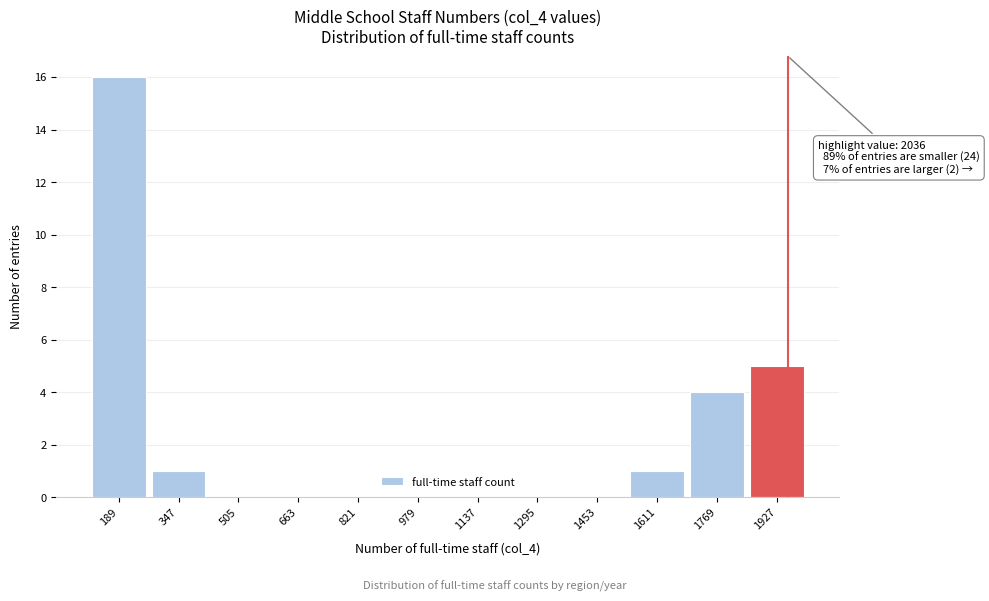

Reading left to right, extract all data points from this chart.

189=16	347=1	505=0	663=0	821=0	979=0	1137=0	1295=0	1453=0	1611=1	1769=4	1927=5